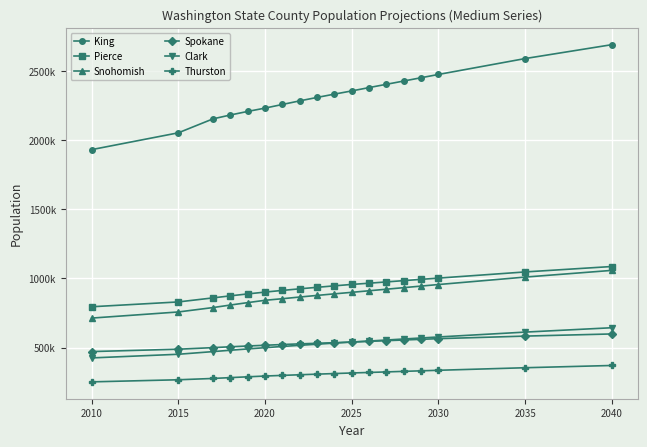

What are all the series names shown in the legend?

King, Pierce, Snohomish, Spokane, Clark, Thurston